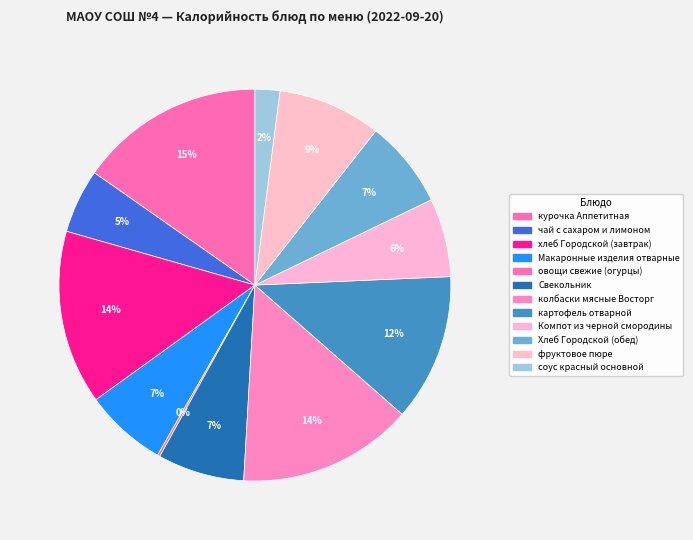

Is the sum of овощи свежие (огурцы) and Макаронные изделия отварные greater than half?

No